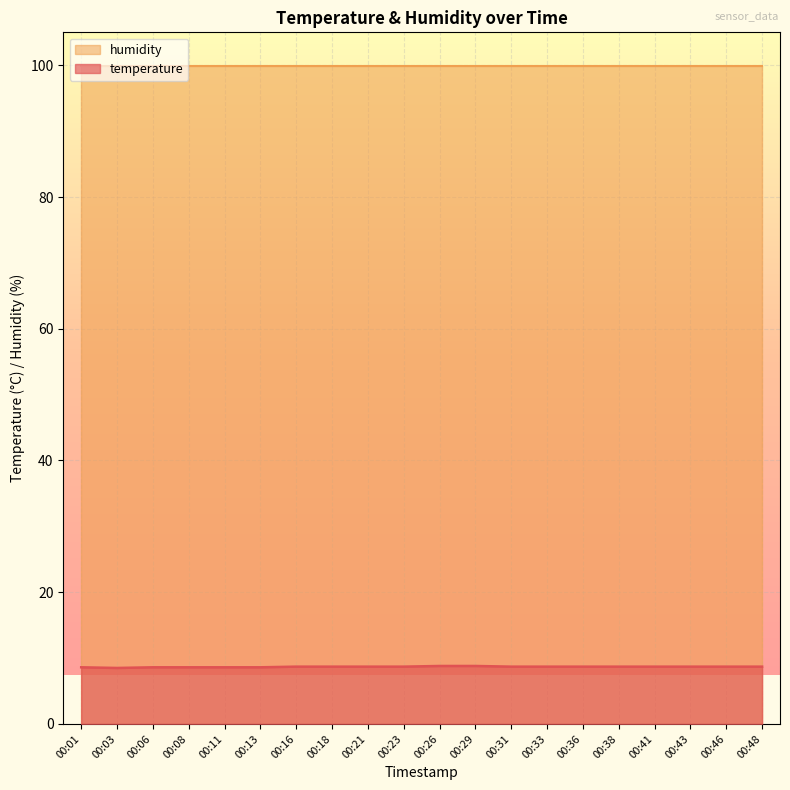

True or false: temperature has a value of 8.7 at 00:31.

True